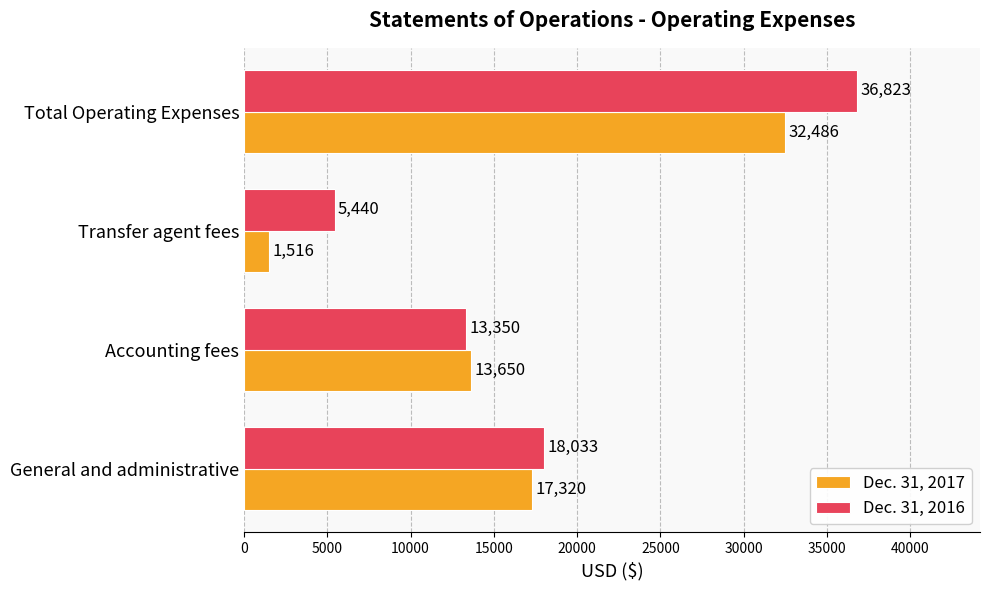

Between General and administrative and Accounting fees, which series saw the biggest shift?

Dec. 31, 2016